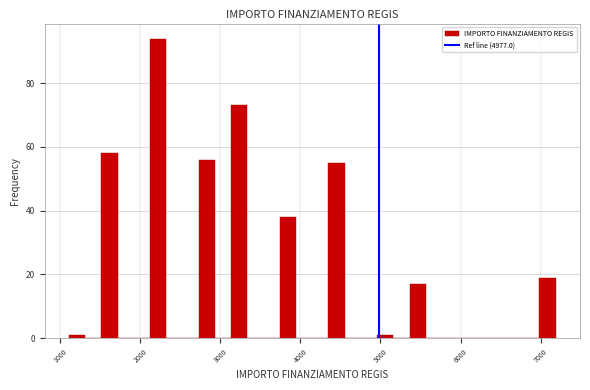

Read against the x-axis, roughly where is the centre of the tallest bar?

2200